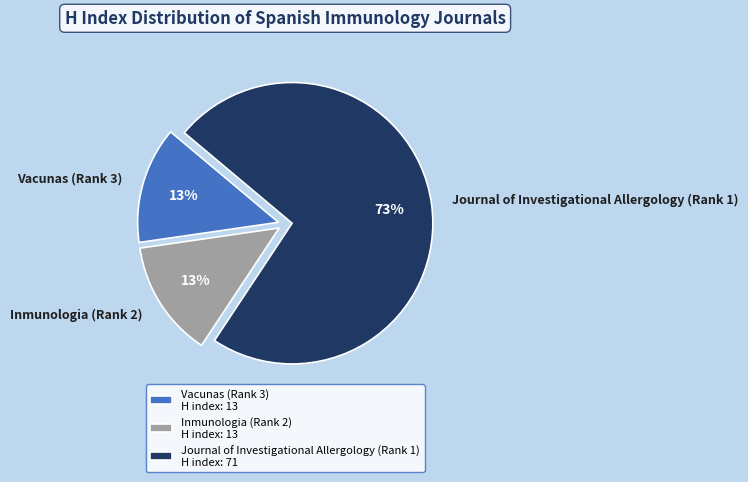

To the nearest percent, what is the average slice percentage?

33%